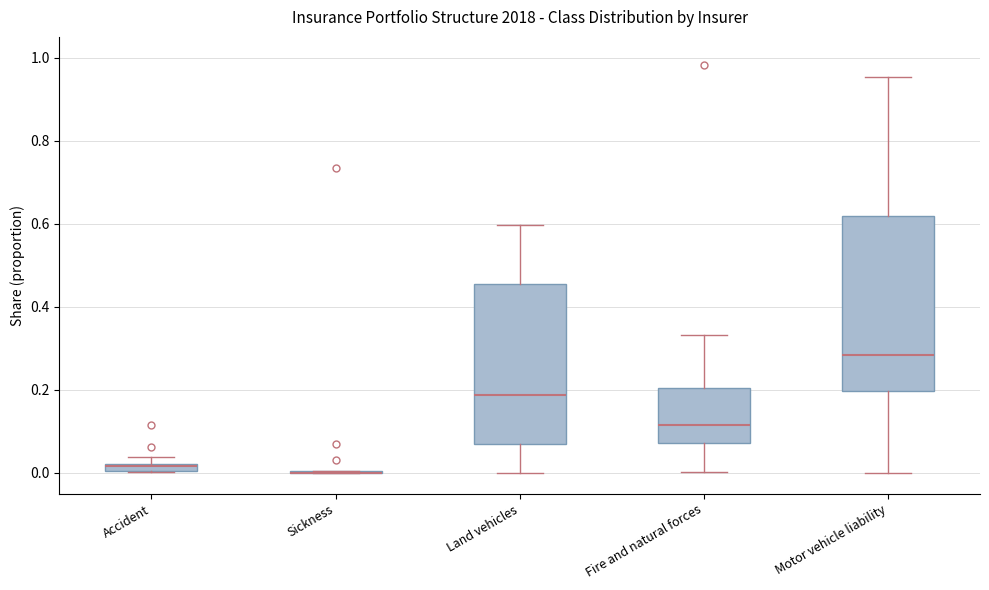

Comparing the boxes themselves (not the whiskers), which one is the tallest?

Motor vehicle liability